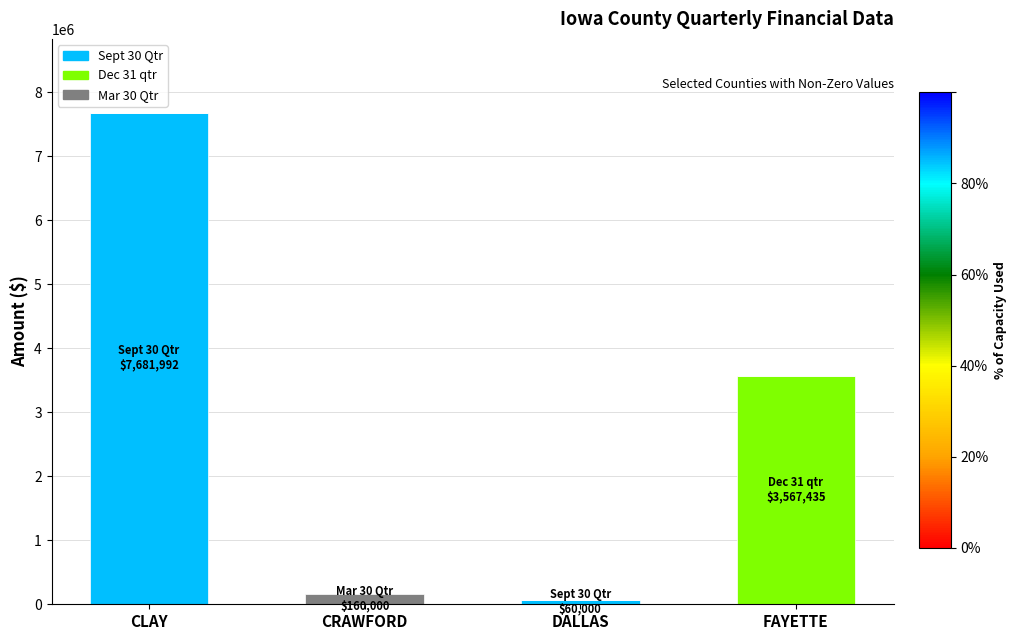

Is it true that Sept 30 Qtr equals 0.0 at FAYETTE?

True